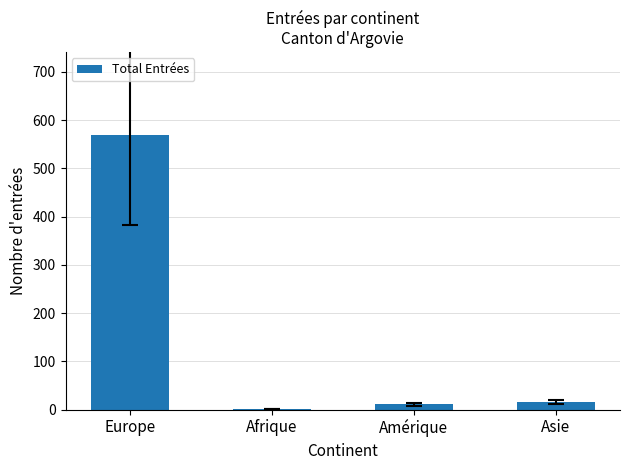

Reading left to right, list all the values displayed in this chart.

570	1	11	16